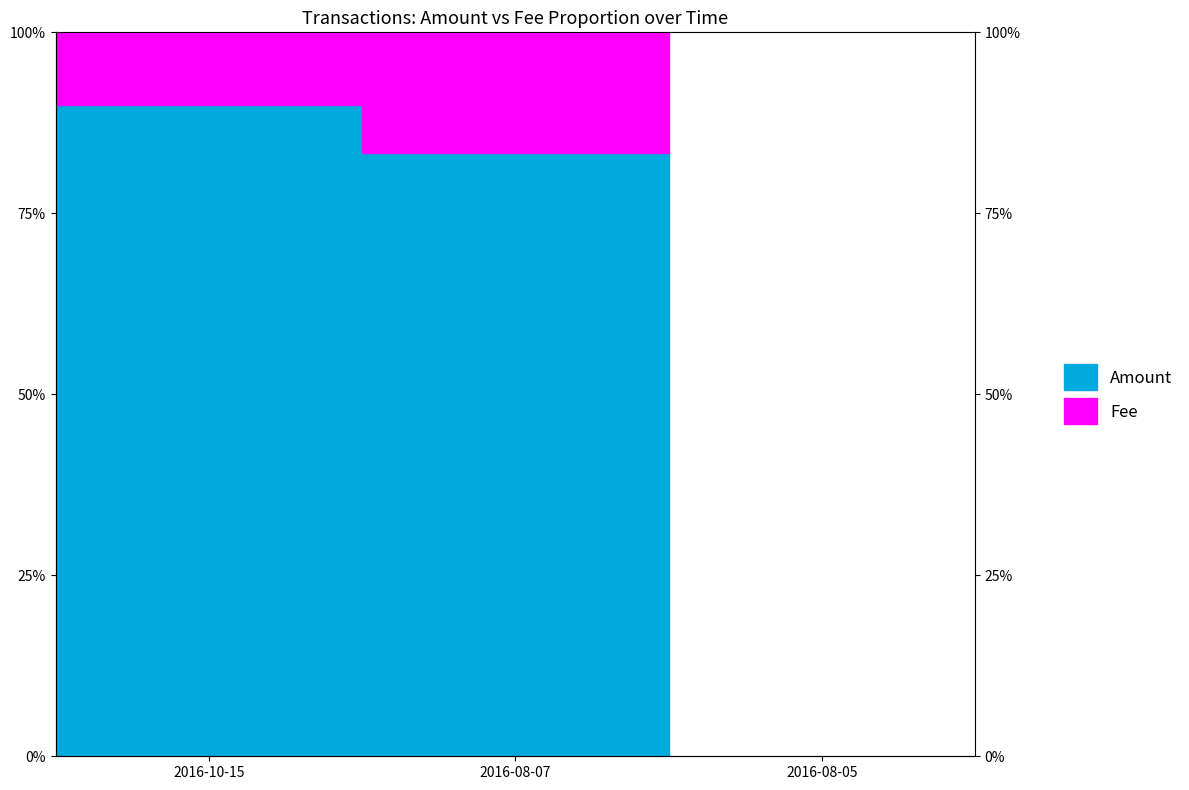

Rank the categories by value from highest to lowest.

2016-10-15, 2016-08-07, 2016-08-05